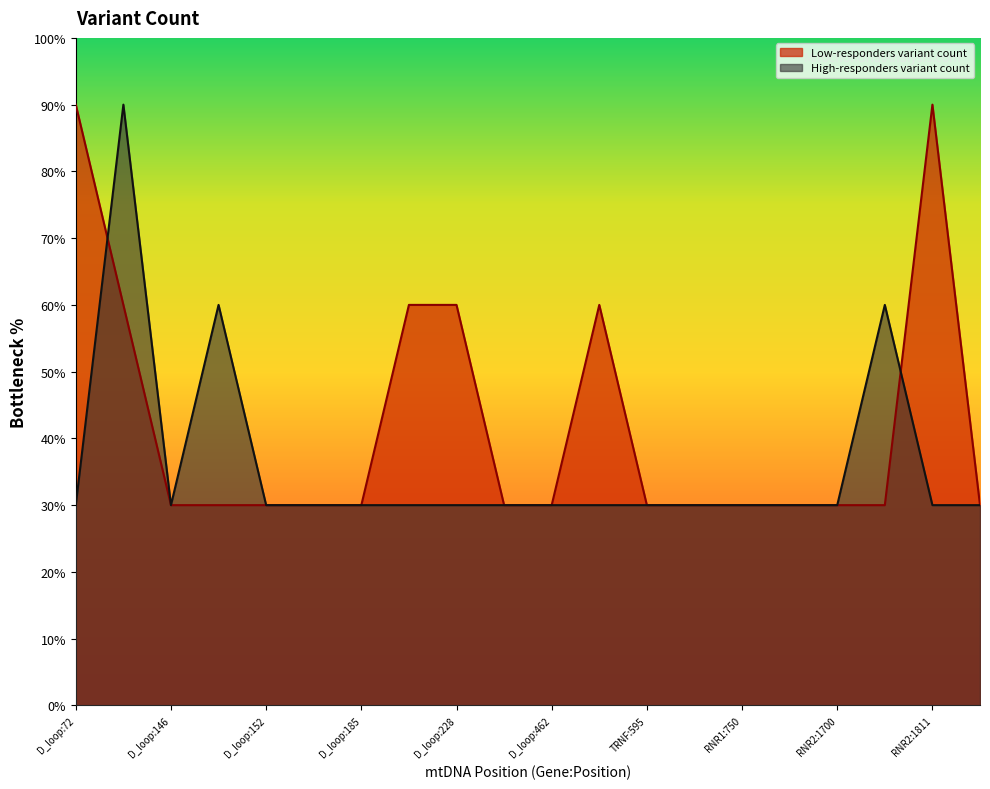

At how many categories does at least one series exceed 30?

8